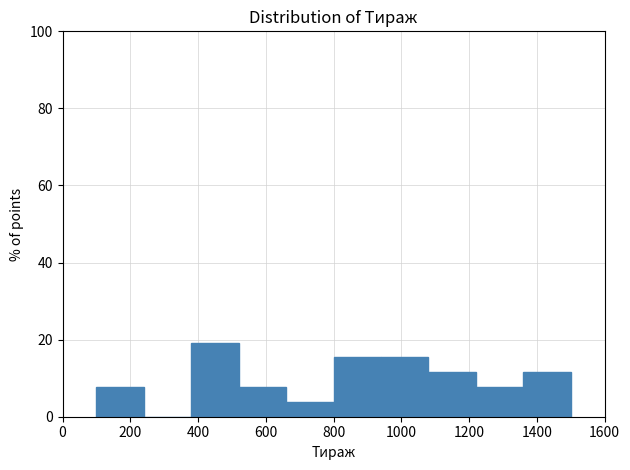

What is the height of the bar covering 100 to 240 on the x-axis? The values are not printed on the chart, so give them approximately, as read against the axis.

8